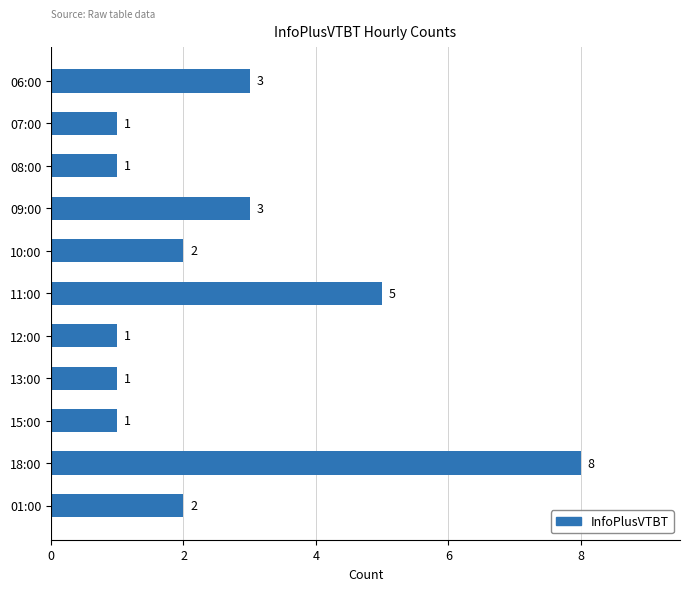

Which category has the highest value across all series?

18:00